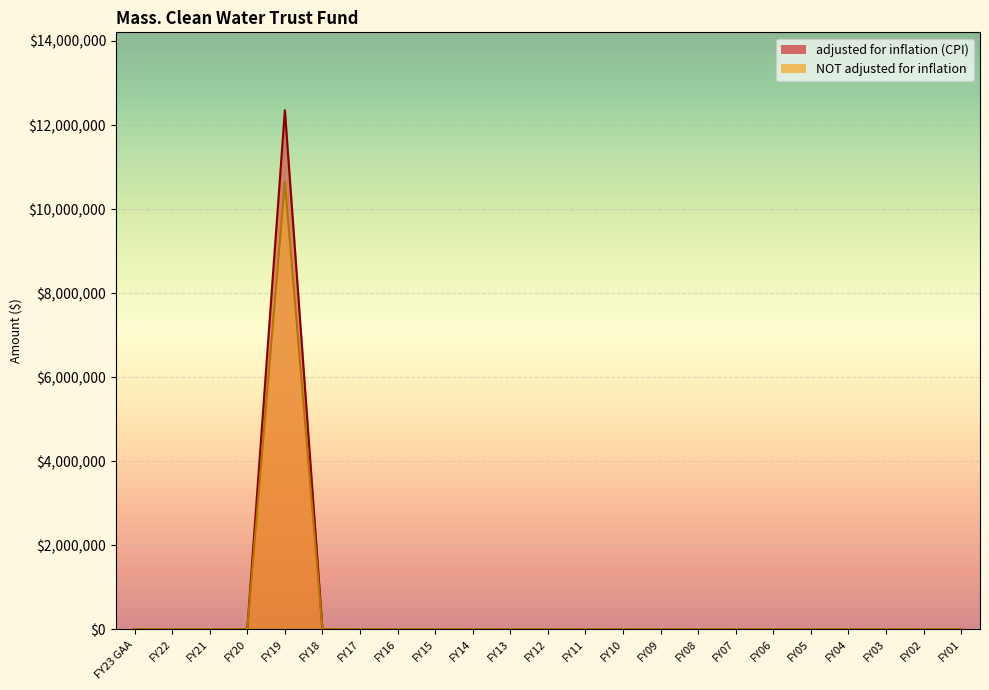

What are all the series names shown in the legend?

adjusted for inflation (CPI), NOT adjusted for inflation